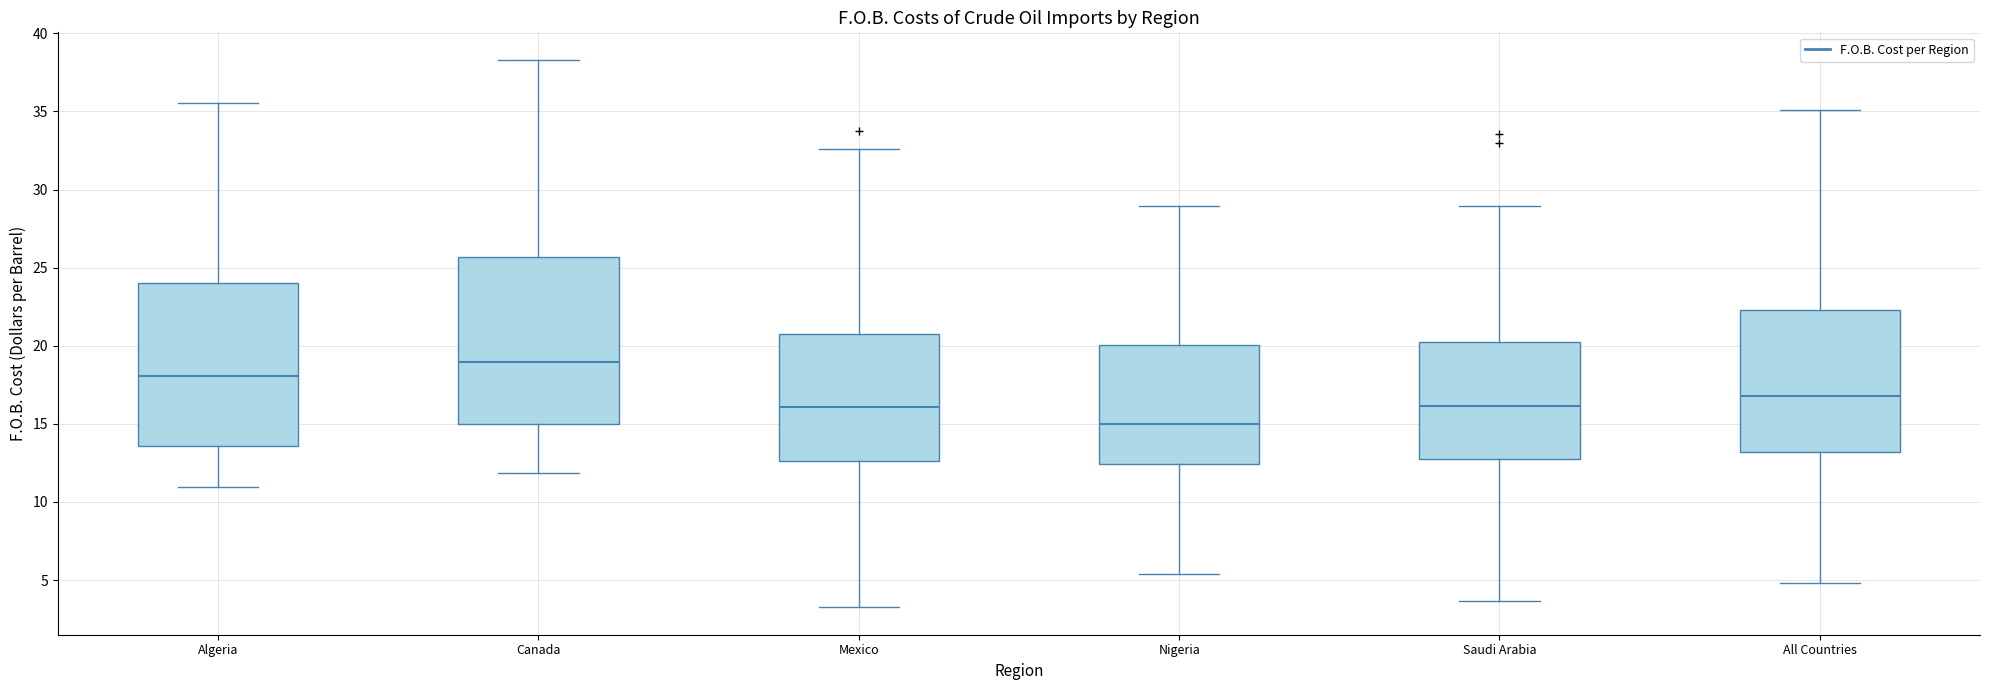

Which box has the highest median line?

Canada